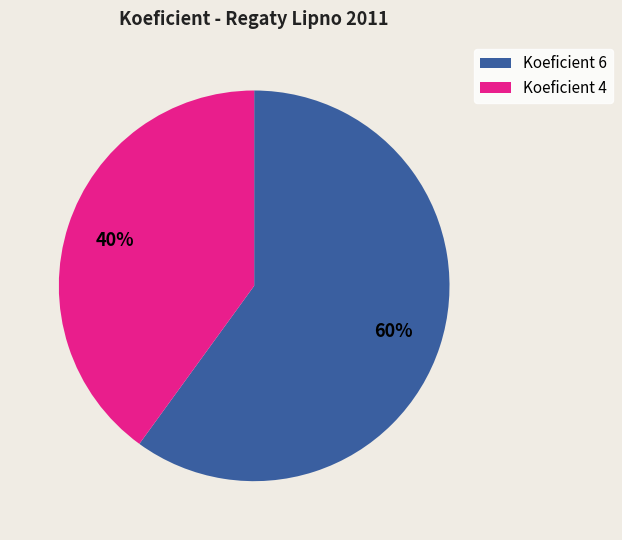

To the nearest percent, what is the difference between the largest and smallest slice percentages?

20%